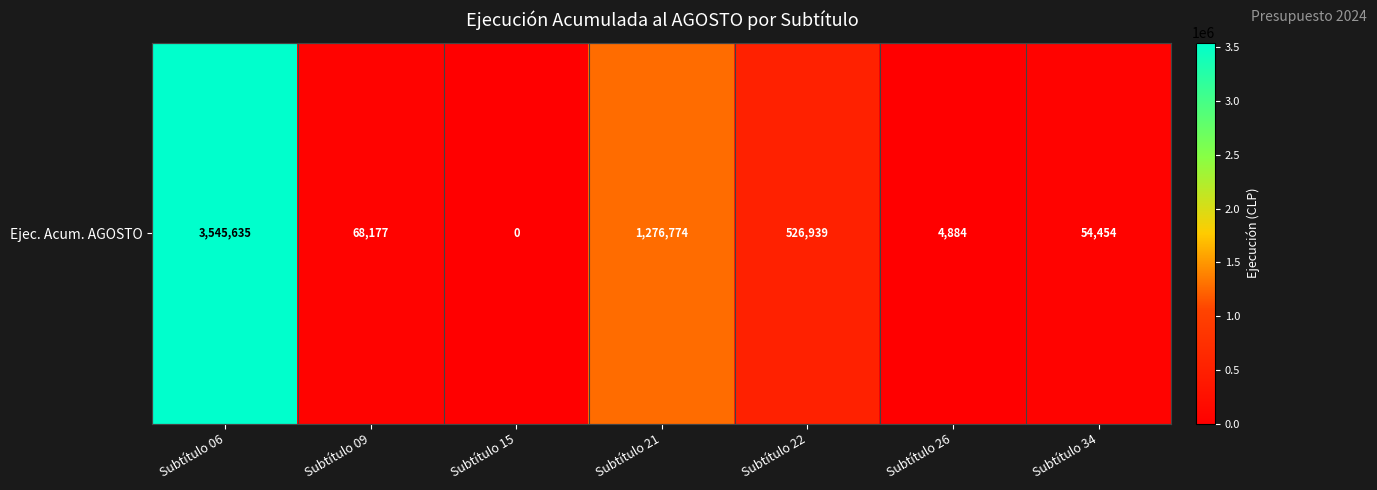

How many series are shown in this chart?

1